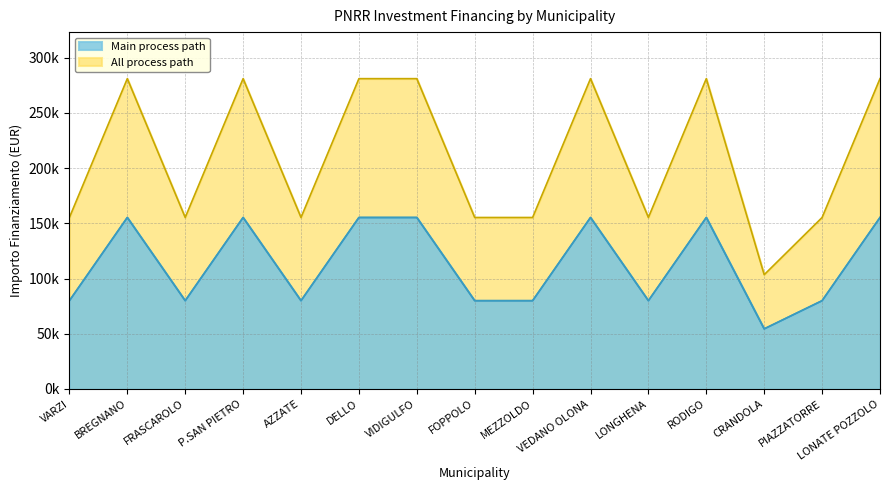

List the series in order of their peak value, lowest first.

Main process path, All process path